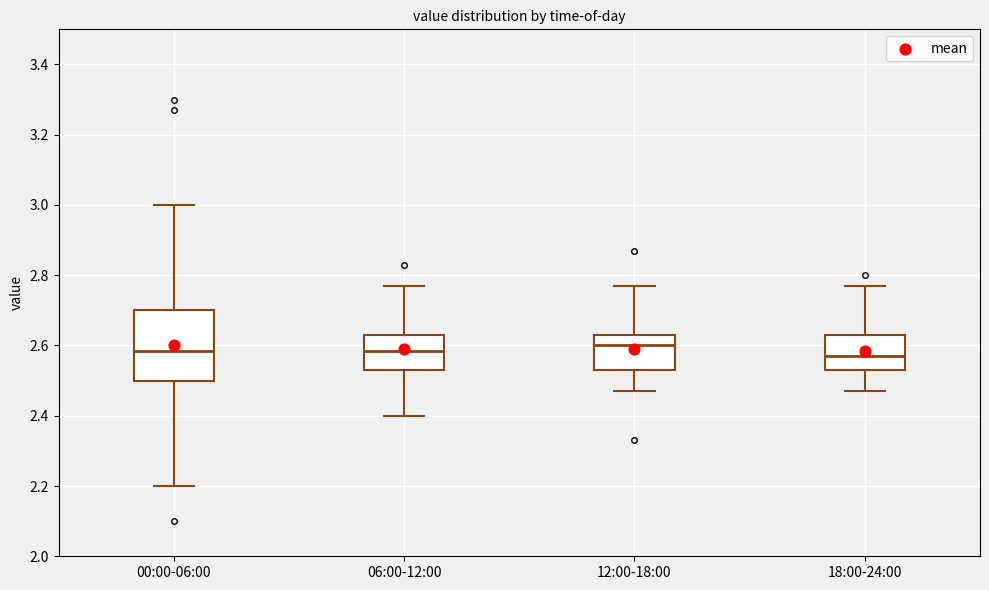

Comparing the boxes themselves (not the whiskers), which one is the tallest?

00:00-06:00